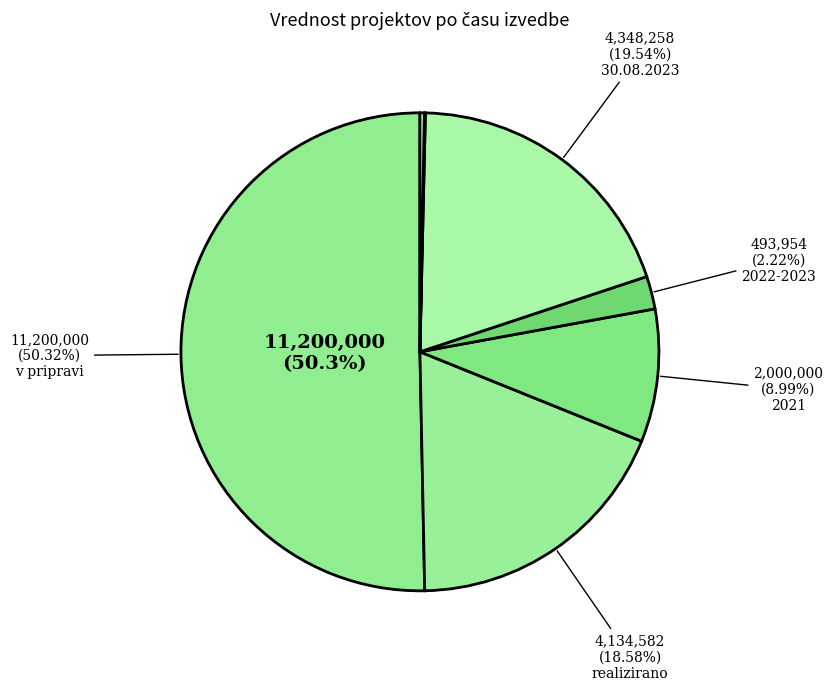

Which slice is the largest?

v pripravi